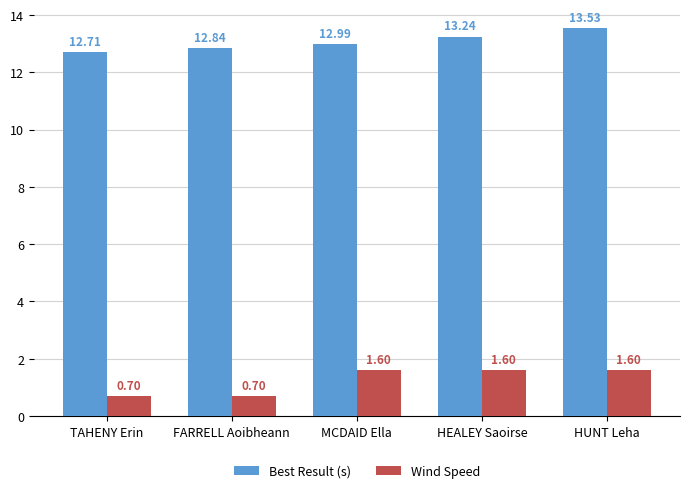

Rank the series by their maximum value, from highest to lowest.

Best Result (s), Wind Speed